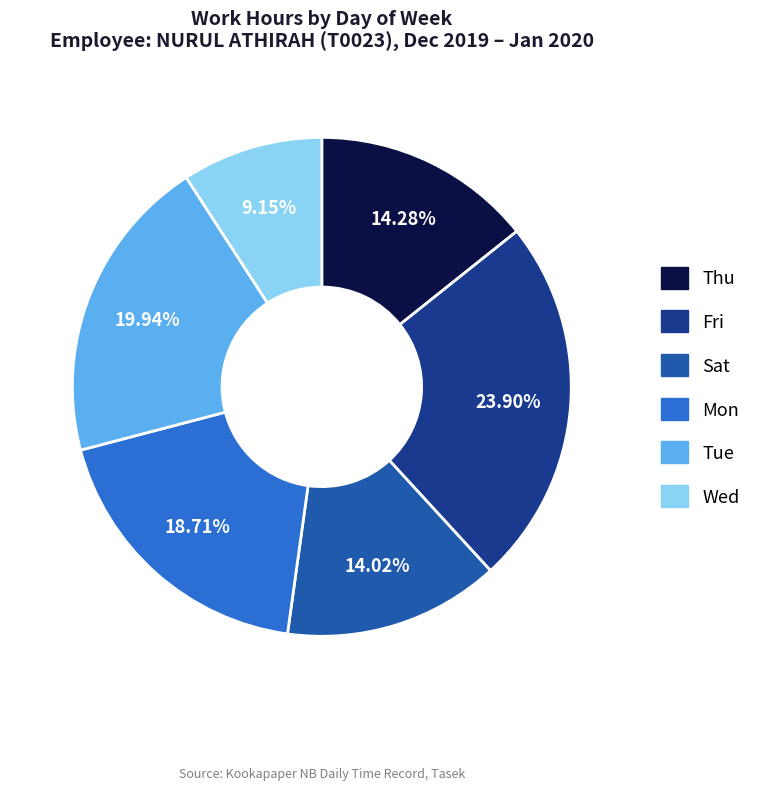

Does any single category account for the majority?

No